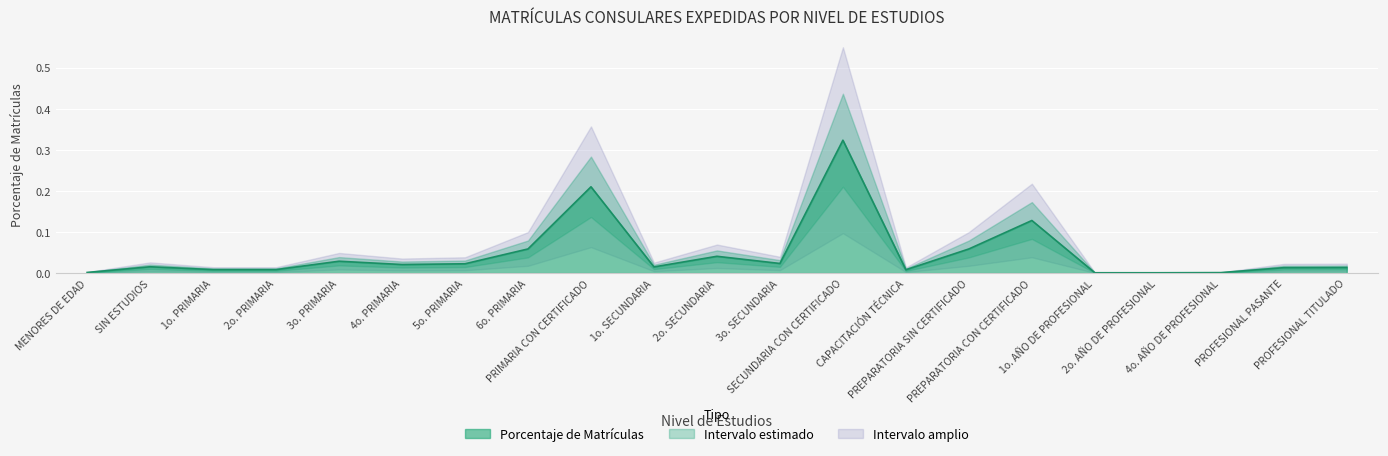

List the labels in order of value, largest first.

SECUNDARIA CON CERTIFICADO, PRIMARIA CON CERTIFICADO, PREPARATORIA CON CERTIFICADO, 6o. PRIMARIA, PREPARATORIA SIN CERTIFICADO, 2o. SECUNDARIA, 3o. PRIMARIA, 3o. SECUNDARIA, 5o. PRIMARIA, 4o. PRIMARIA, SIN ESTUDIOS, 1o. SECUNDARIA, PROFESIONAL TITULADO, PROFESIONAL PASANTE, 1o. PRIMARIA, 2o. PRIMARIA, CAPACITACIÓN TÉCNICA, MENORES DE EDAD, 4o. AÑO DE PROFESIONAL, 1o. AÑO DE PROFESIONAL, 2o. AÑO DE PROFESIONAL